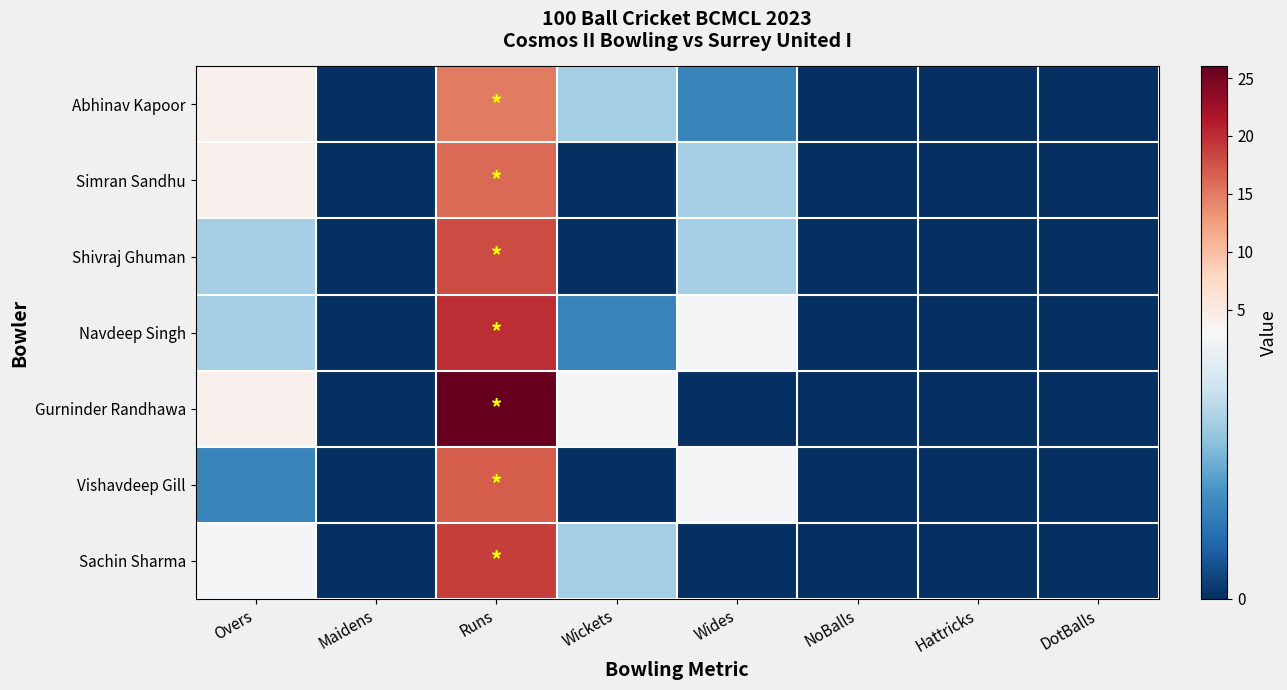

Which series has the largest range (max minus min)?

Gurninder Randhawa